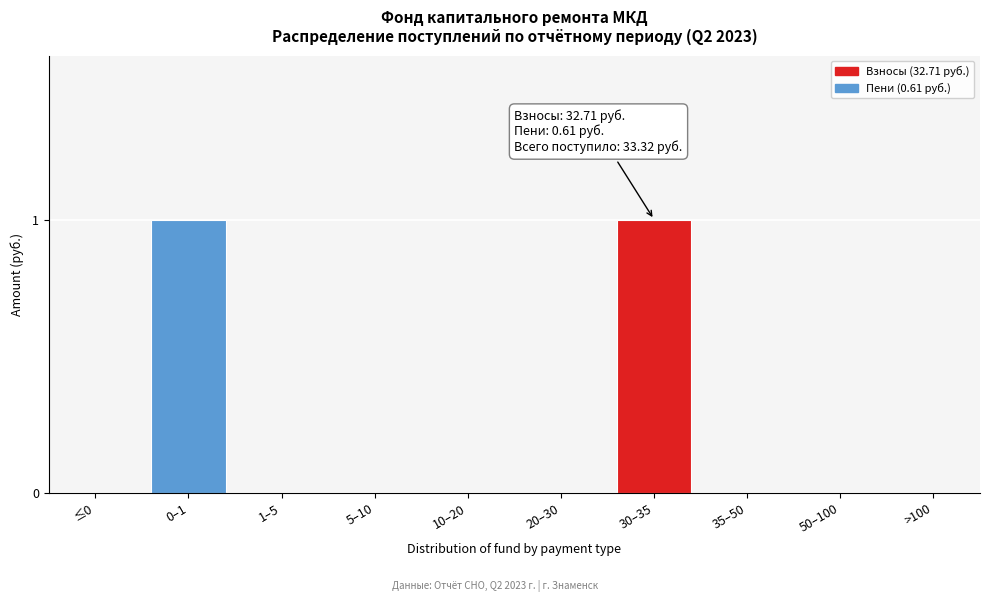

Reading right to left, transcribe all the data shown in this chart.

>100=0	50–100=0	35–50=0	30–35=1	20–30=0	10–20=0	5–10=0	1–5=0	0–1=1	≤0=0